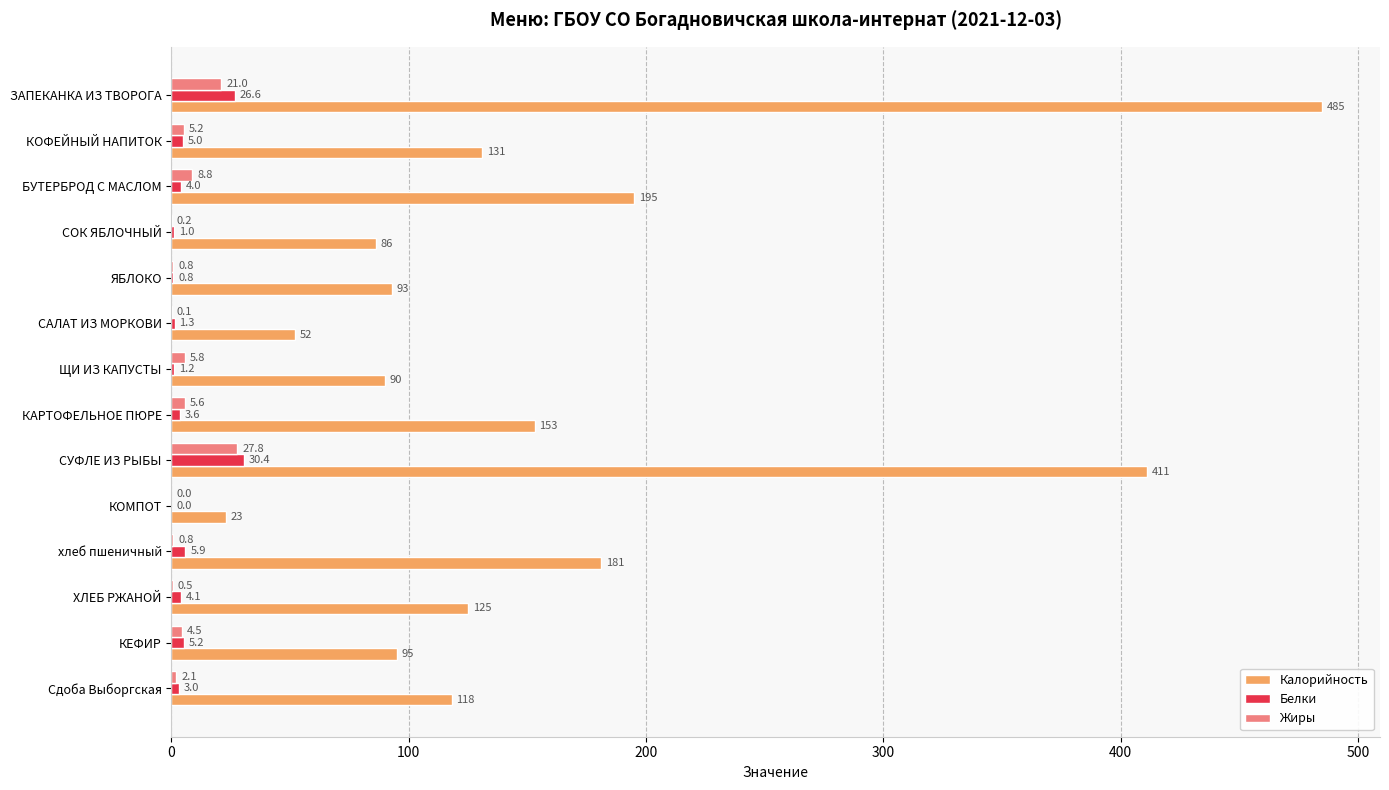

The value of Калорийность at КОМПОТ is 23.0. True or false?

True